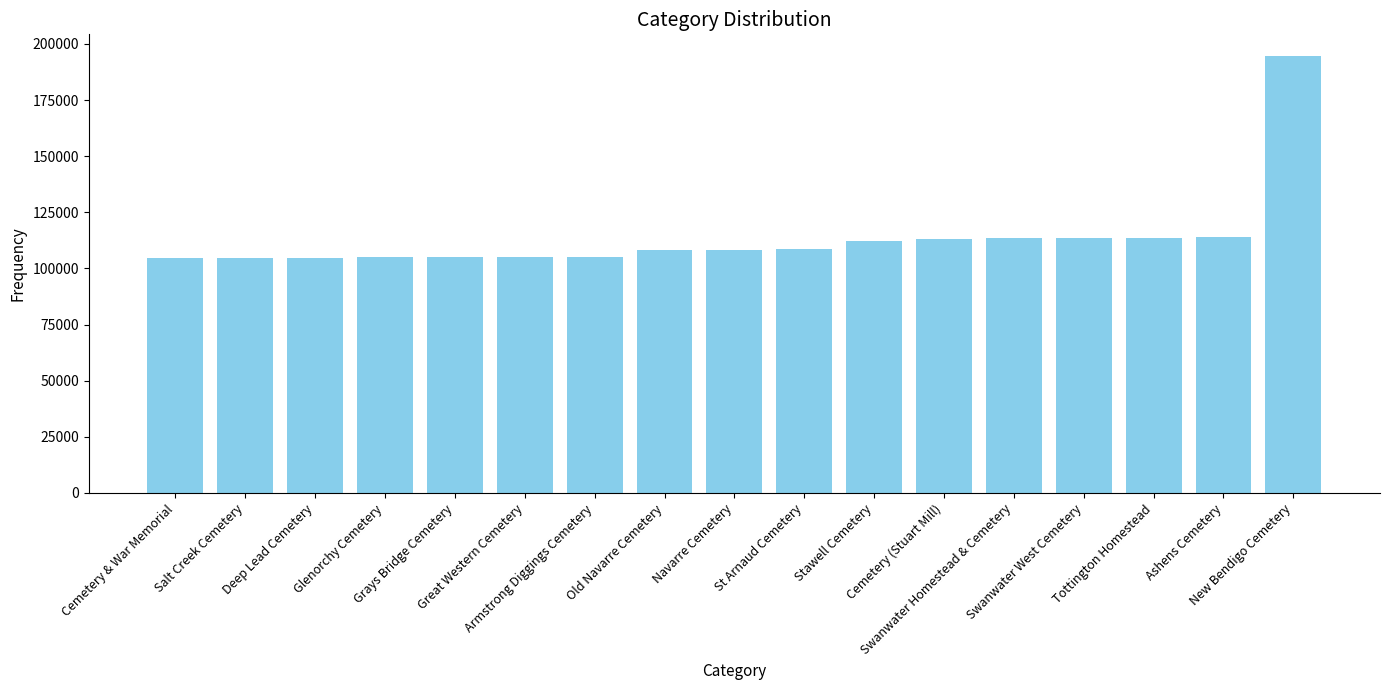

What is the label of the 1st bar from the right?

New Bendigo Cemetery